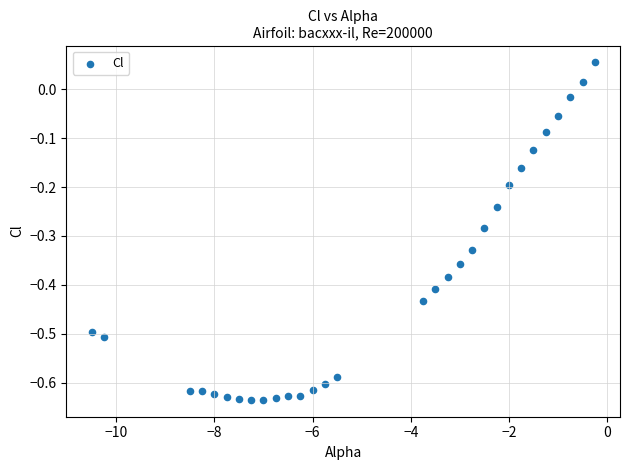

What is the range of Y values (max minus min)?

0.7